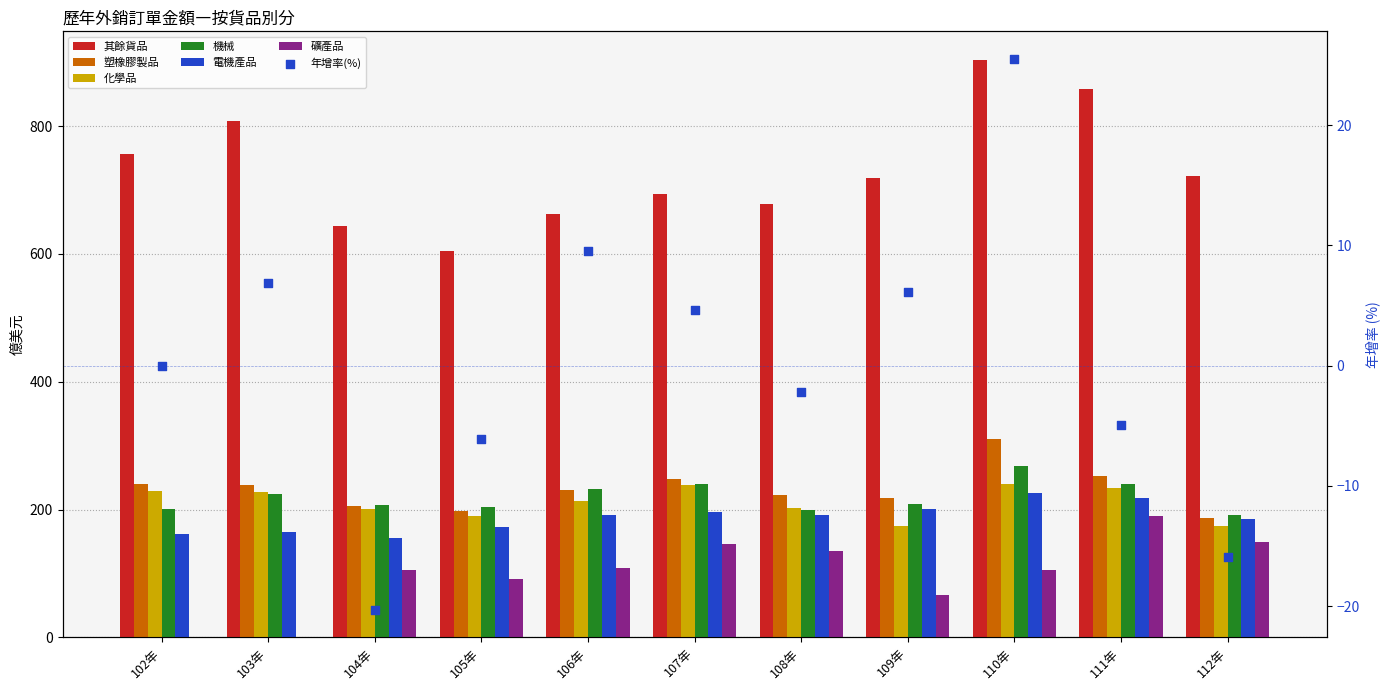

Which series has the largest total across all categories?

其餘貨品